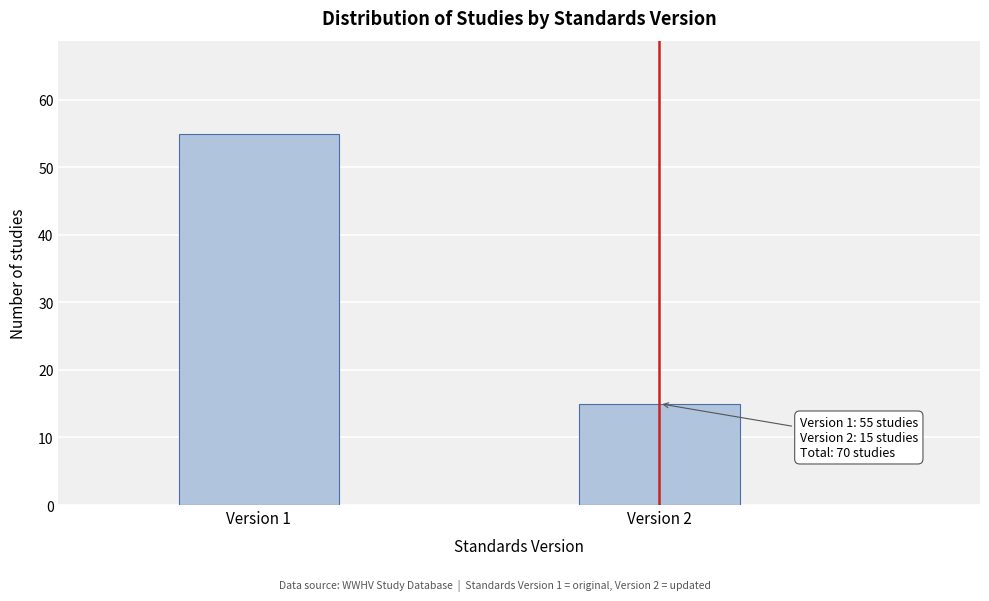

Reading right to left, what are all the values shown in this chart?

15	55